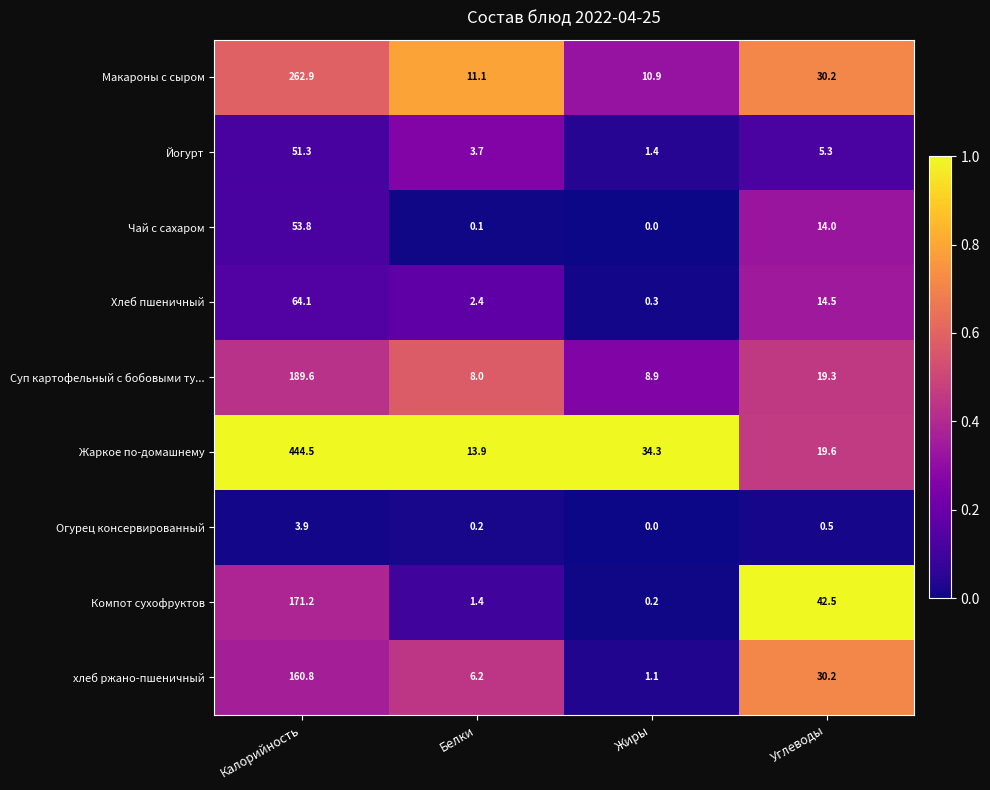

At how many categories does at least one series exceed 0?

4